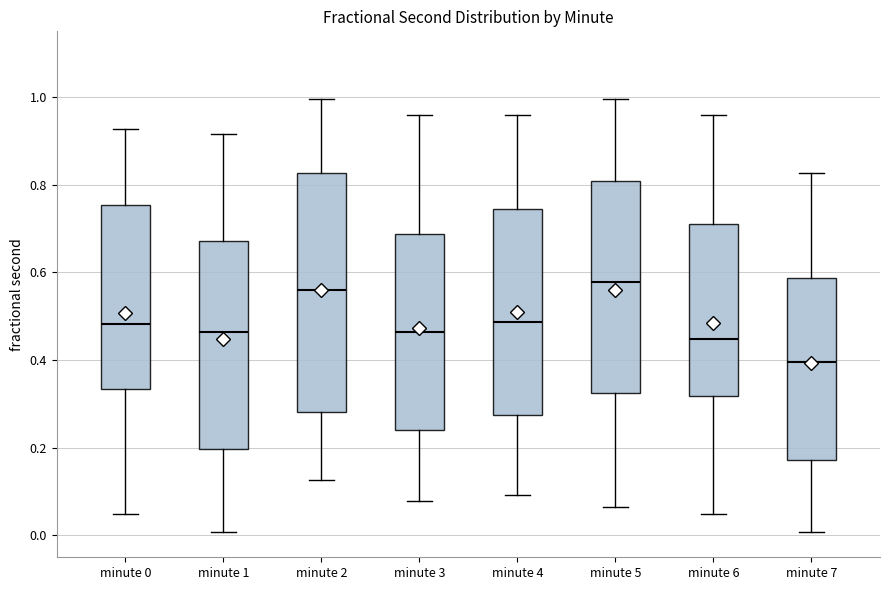

Reading left to right, transcribe this box plot: for each box, give where its median line is, the range the box spans, and where its two whiskers end, as read against the y-axis. The values are not printed on the chart, so give them approximately, as read against the axis.

minute 0: median 0.48, box 0.34 to 0.76, whiskers 0.04 to 0.92
minute 1: median 0.46, box 0.20 to 0.68, whiskers 0.00 to 0.92
minute 2: median 0.56, box 0.28 to 0.82, whiskers 0.12 to 1.00
minute 3: median 0.46, box 0.24 to 0.68, whiskers 0.08 to 0.96
minute 4: median 0.48, box 0.28 to 0.74, whiskers 0.10 to 0.96
minute 5: median 0.58, box 0.32 to 0.80, whiskers 0.06 to 1.00
minute 6: median 0.44, box 0.32 to 0.72, whiskers 0.04 to 0.96
minute 7: median 0.40, box 0.18 to 0.58, whiskers 0.00 to 0.82